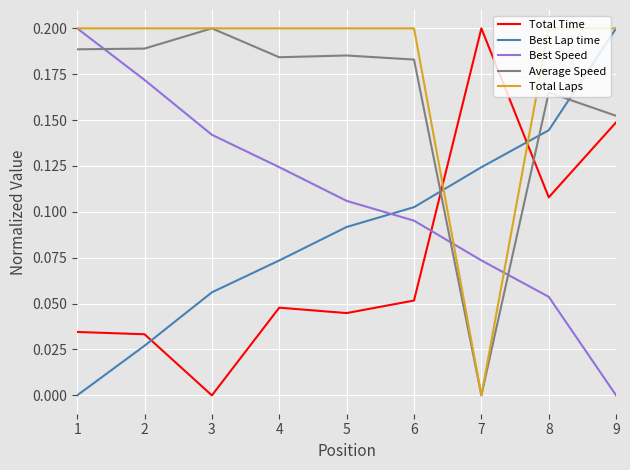

At 4, list the series in order from largest to smallest.

Total Laps, Average Speed, Best Speed, Best Lap time, Total Time